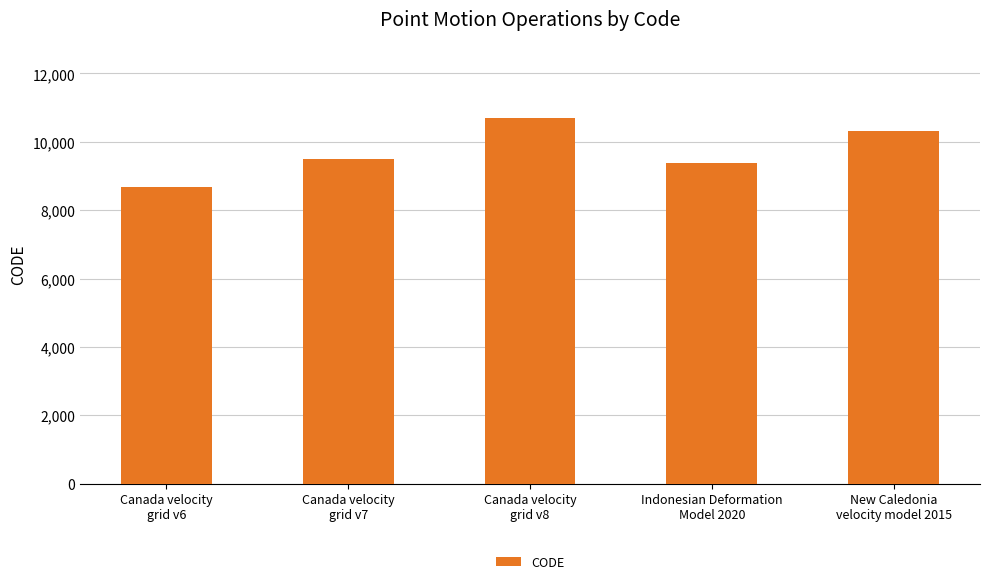

What is the value of the 2nd bar from the left?

9483